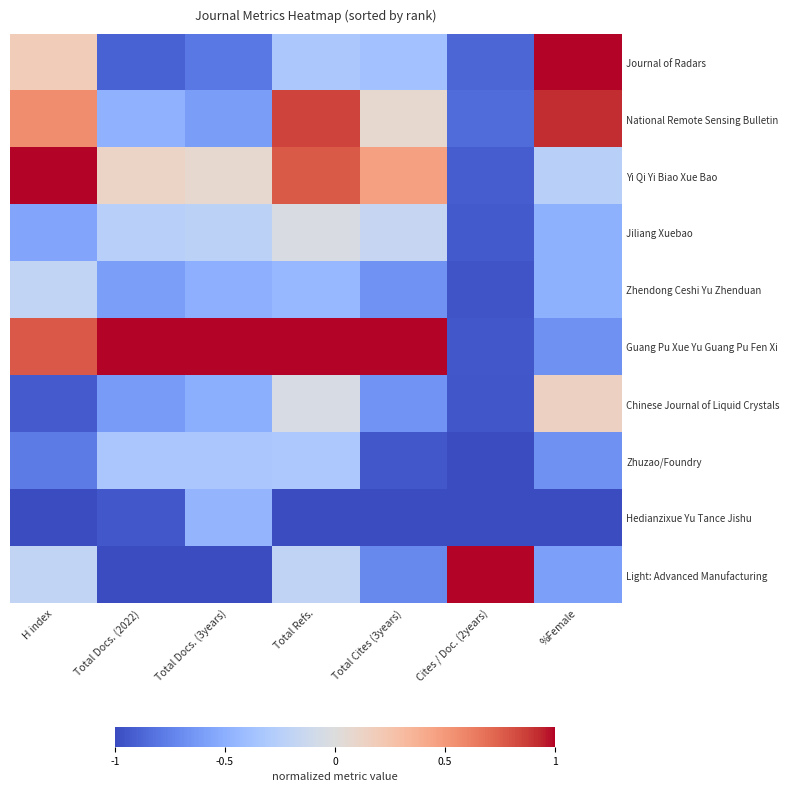

Which label corresponds to the smallest value in the chart?

H index